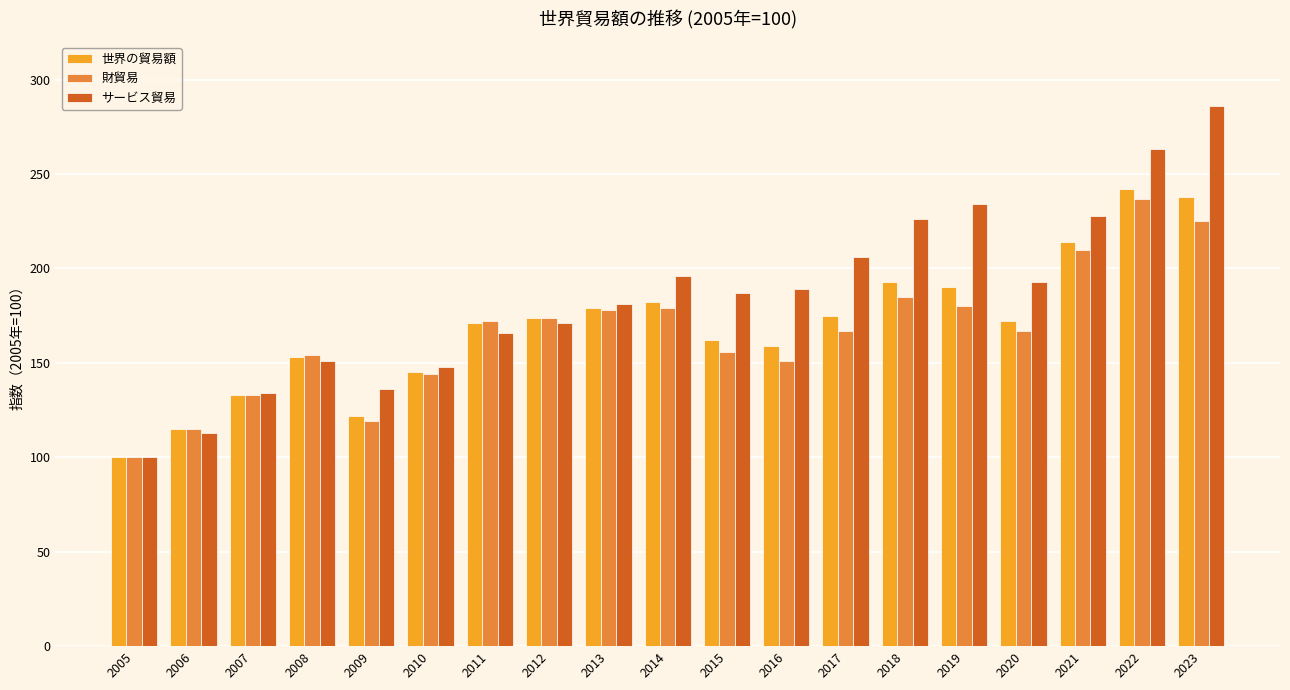

Is it true that サービス貿易 equals 228 at 2021?

True